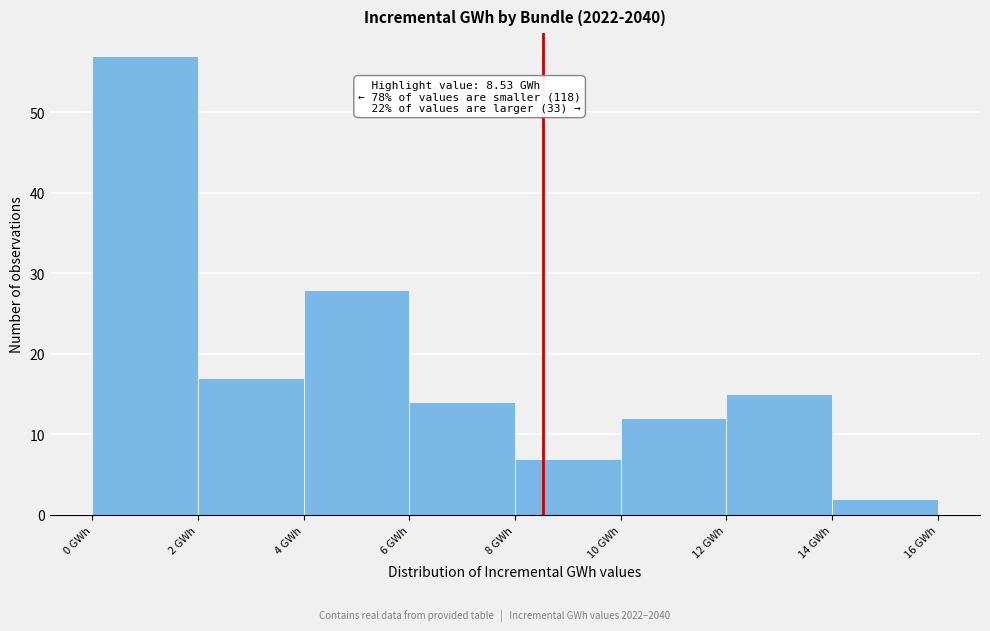

Over which range of the x-axis is the bar tallest?

0 to 2